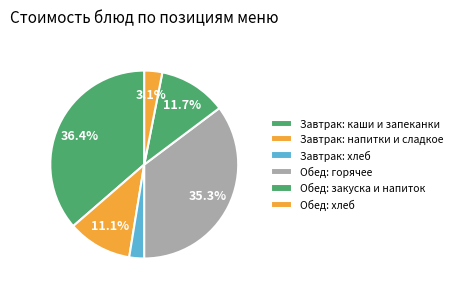

How many slices are in this pie chart?

6